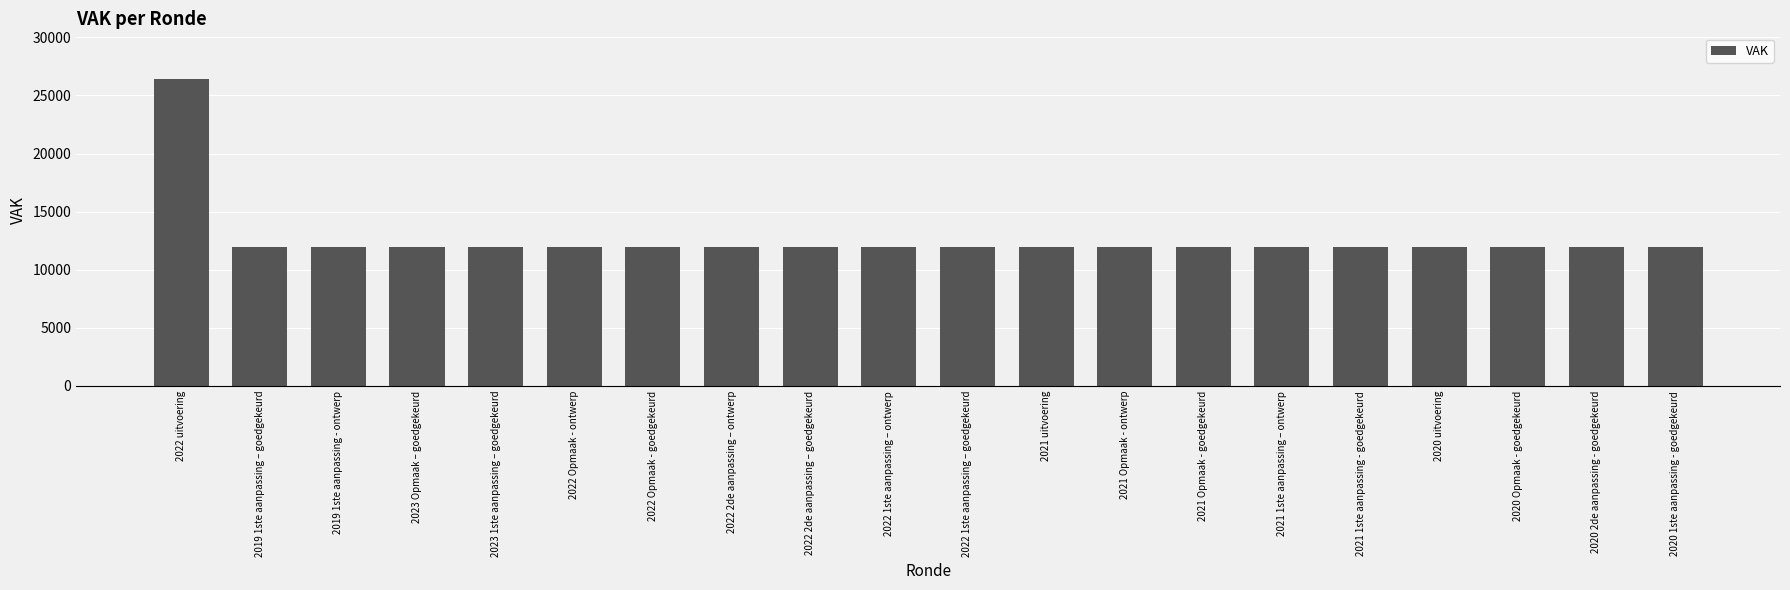

Between 2022 uitvoering and 2020 Opmaak - goedgekeurd, which is larger?

2022 uitvoering